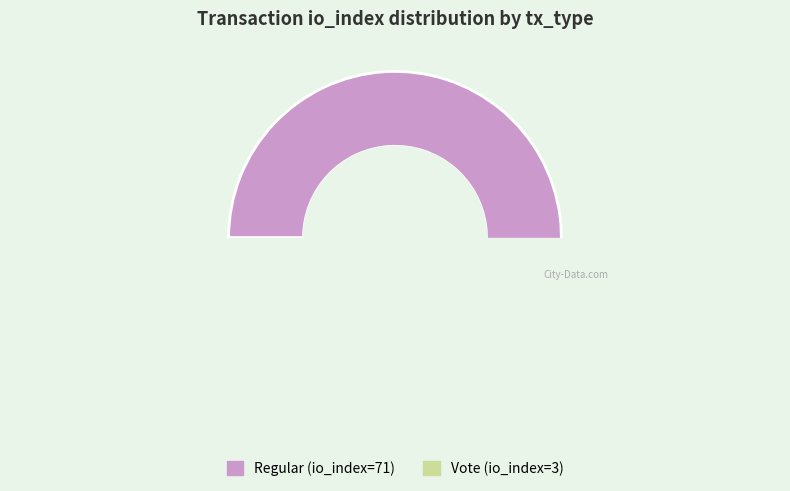

Do Regular (io_index=71) and Vote (io_index=3) together represent more than half of the pie?

Yes